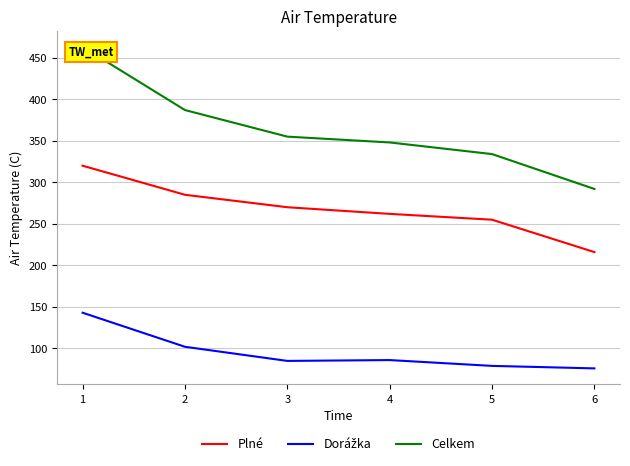

What is the difference between the maximum and minimum values in the Dorážka series?

67